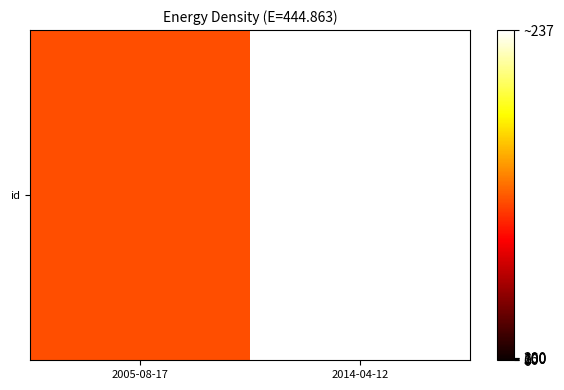

List the labels in order of value, smallest first.

2005-08-17, 2014-04-12